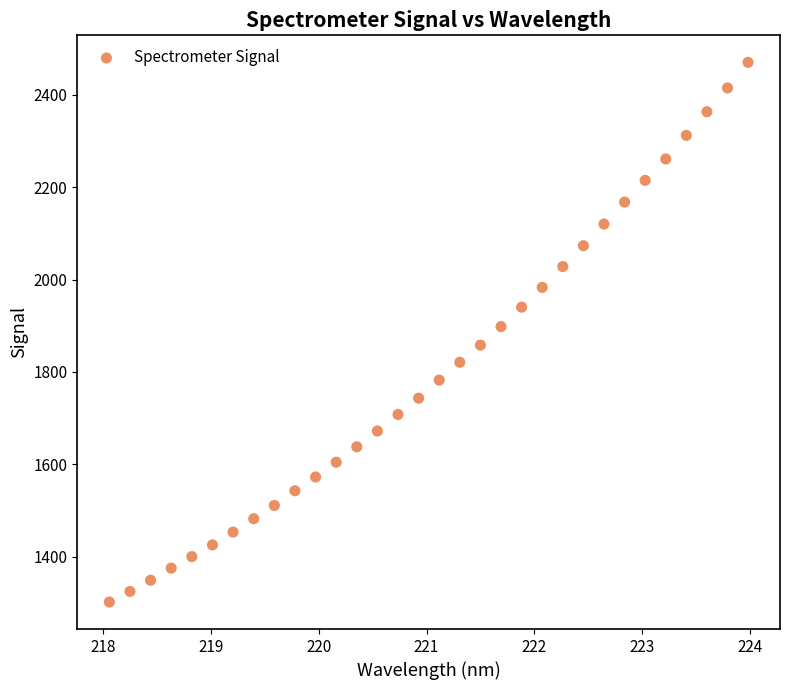

What is the range of Y values (max minus min)?

1168.3